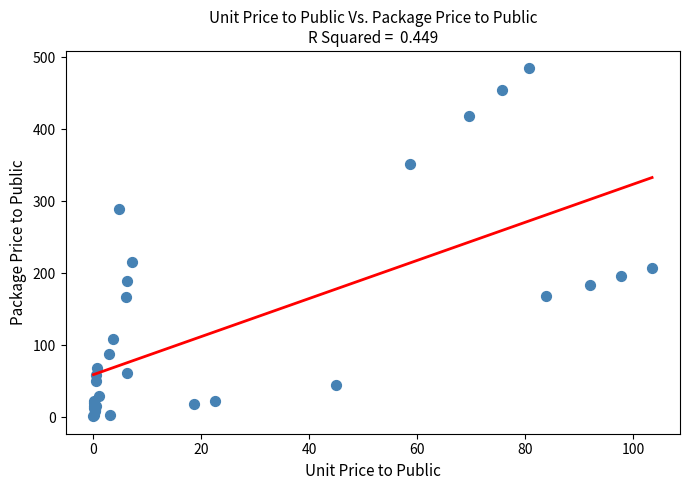

What Y value in the scatter plot is closest to 242?

216.0